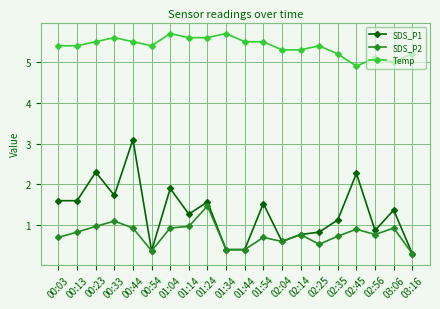

Count the number of data series in this chart.

3